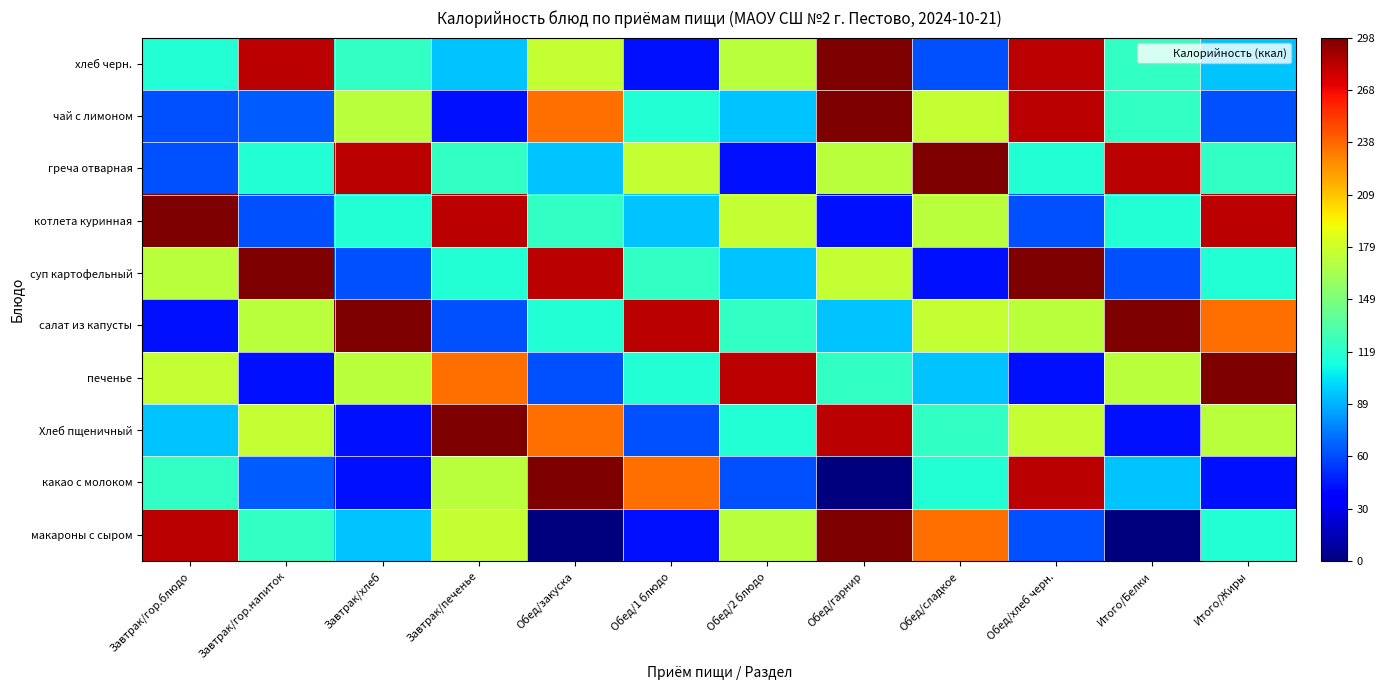

Between Завтрак/печенье and Обед/сладкое, which is larger?

Обед/сладкое